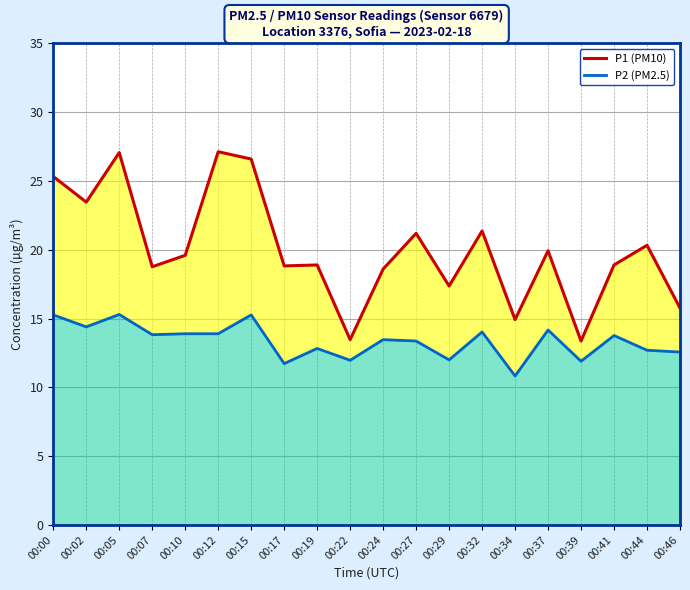

Does the chart display data point markers on the line(s)?

No